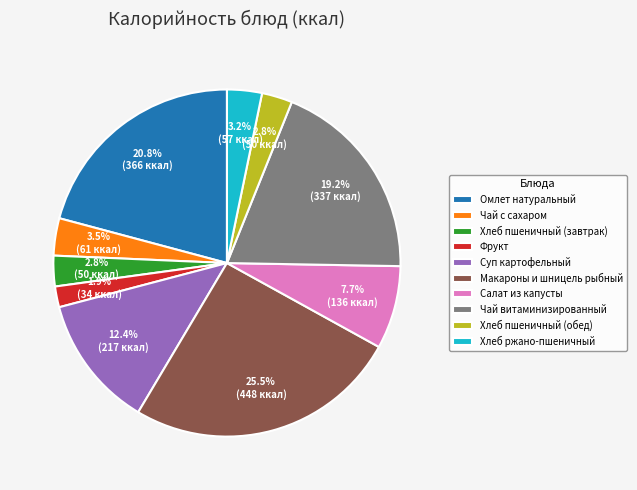

What is the total percentage of Чай с сахаром and Омлет натуральный?

24.3%